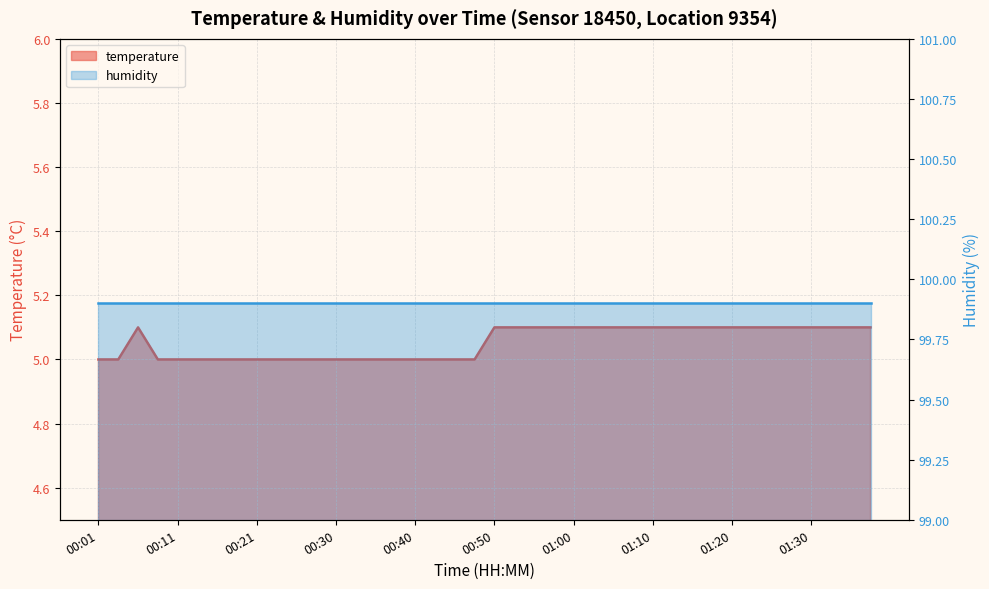

Count the number of categories in the chart.

40